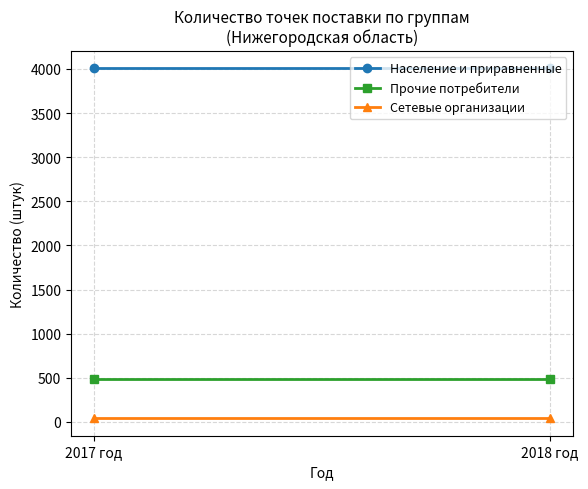

Reading left to right, list all the values displayed in this chart.

Население и приравненные: 4007	4007
Прочие потребители: 488	488
Сетевые организации: 42	42